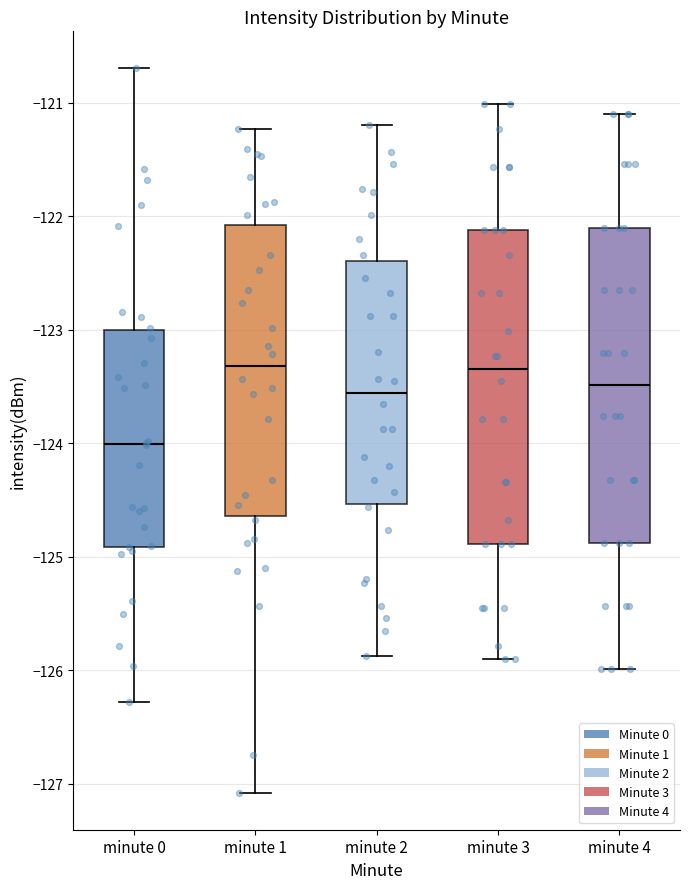

Reading left to right, read every box against the y-axis: the position of its median line, the range the box covers, and the ends of its whiskers. The values are not printed on the chart, so give them approximately, as read against the axis.

minute 0: median -124.0, box -124.9 to -123.0, whiskers -126.3 to -120.7
minute 1: median -123.3, box -124.6 to -122.1, whiskers -127.1 to -121.2
minute 2: median -123.6, box -124.5 to -122.4, whiskers -125.9 to -121.2
minute 3: median -123.3, box -124.9 to -122.1, whiskers -125.9 to -121.0
minute 4: median -123.5, box -124.9 to -122.1, whiskers -126.0 to -121.1